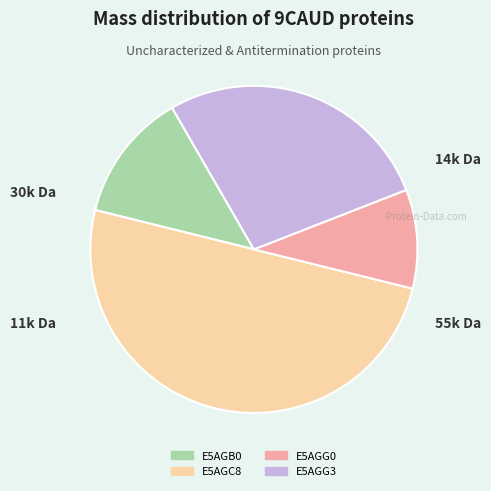

Combined, do E5AGB0 and E5AGC8 account for over 50%?

Yes